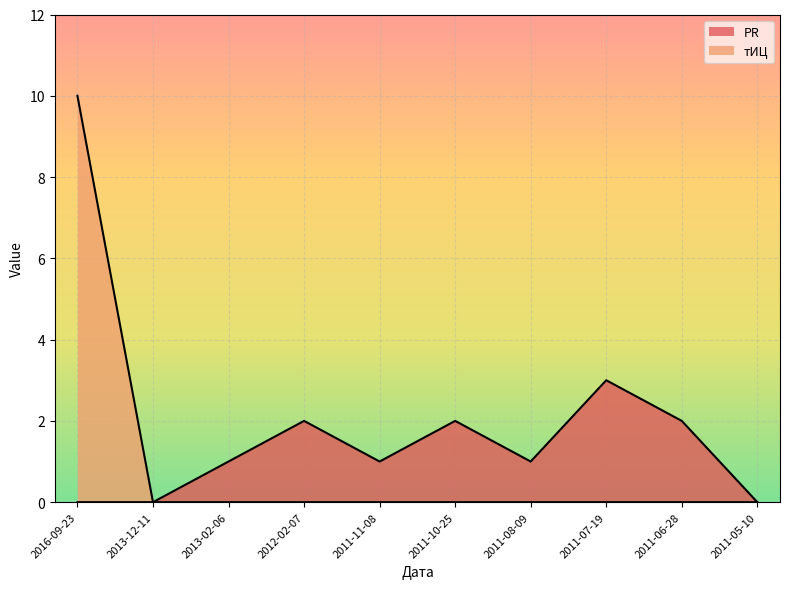

What are all the series names shown in the legend?

PR, тИЦ